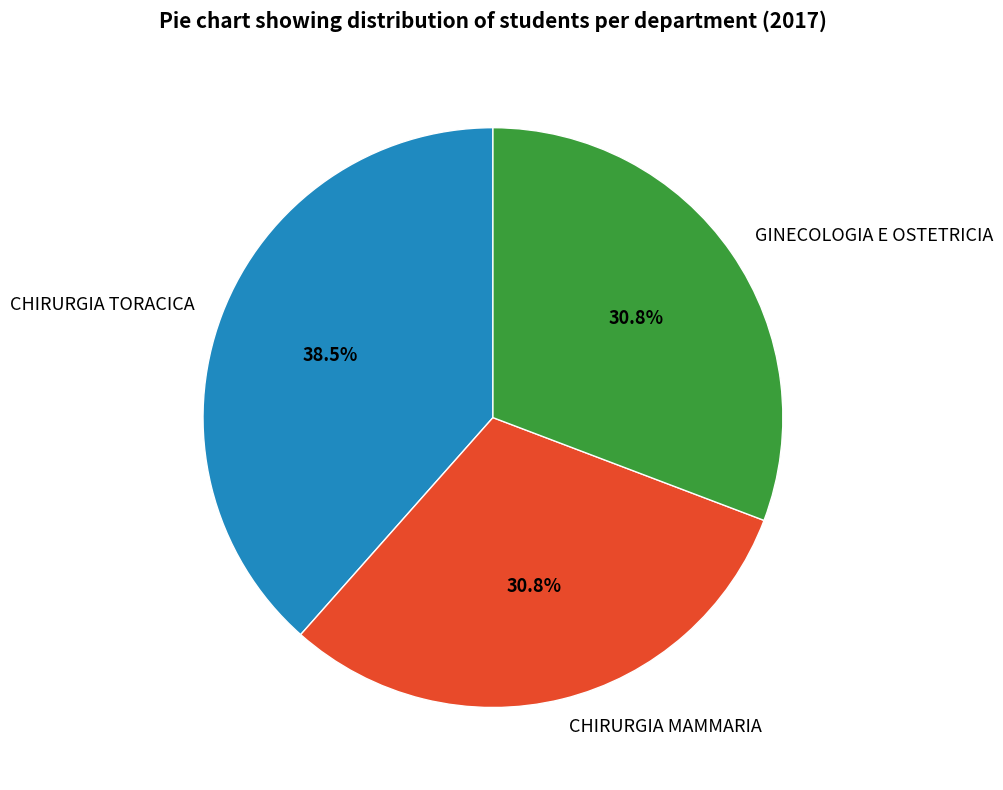

Does GINECOLOGIA E OSTETRICIA account for over 50% of the chart?

No